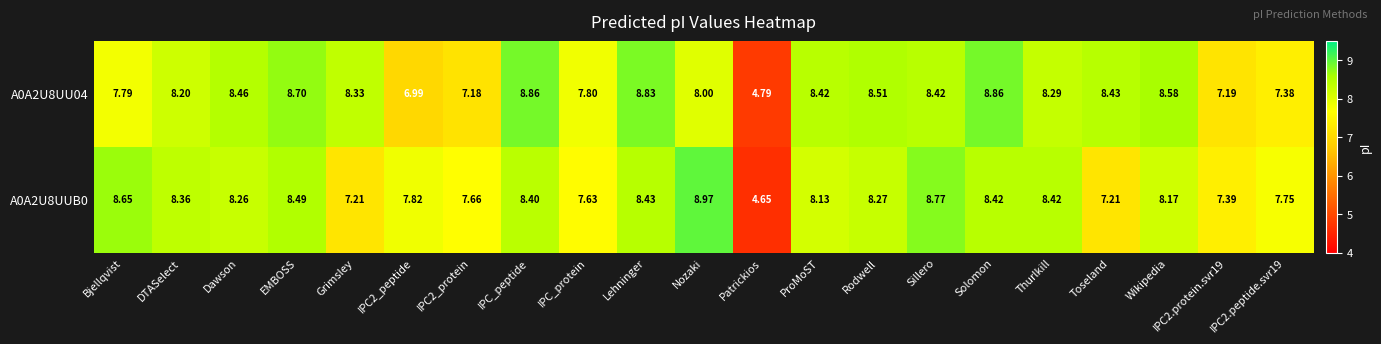

Is the value of A0A2U8UUB0 at ProMoST greater than the value of A0A2U8UU04 at Wikipedia?

No